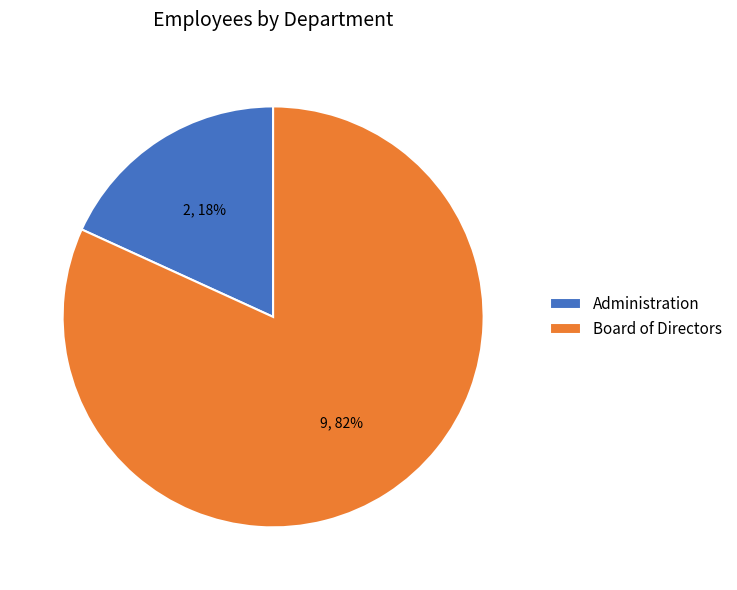

To the nearest percent, what is the difference between the Administration and Board of Directors slice percentages?

64%